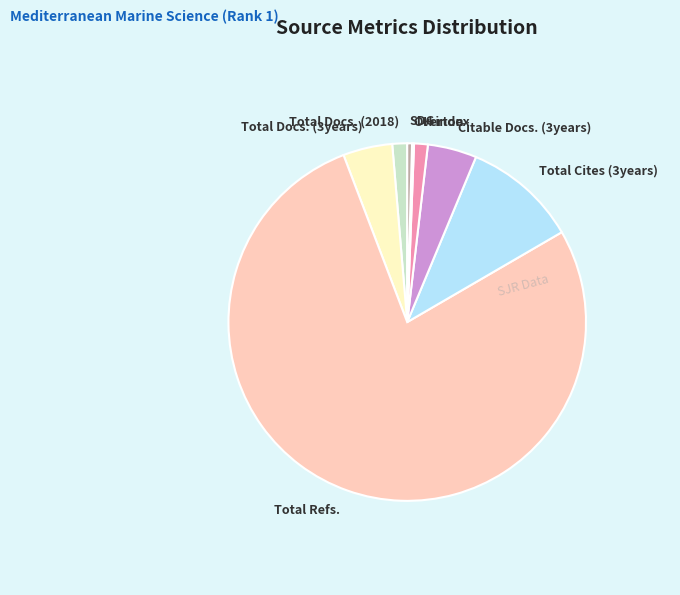

Which slice represents more than half of the pie?

Total Refs.